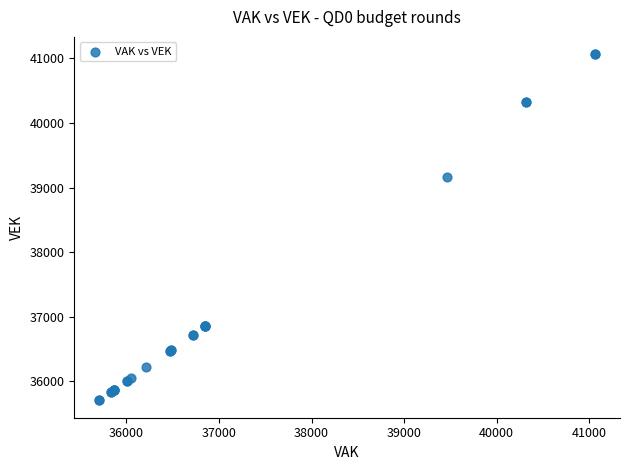

What Y value in the scatter plot is closest to 38385?

39159